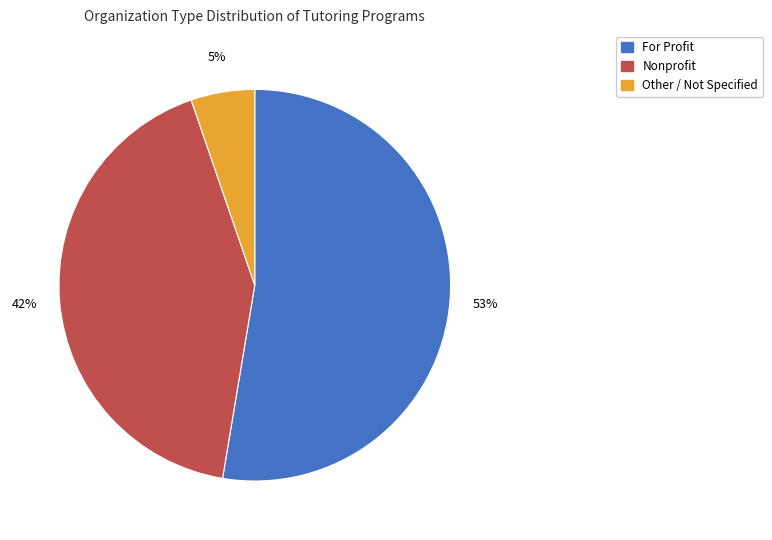

Which category accounts for the majority?

For Profit